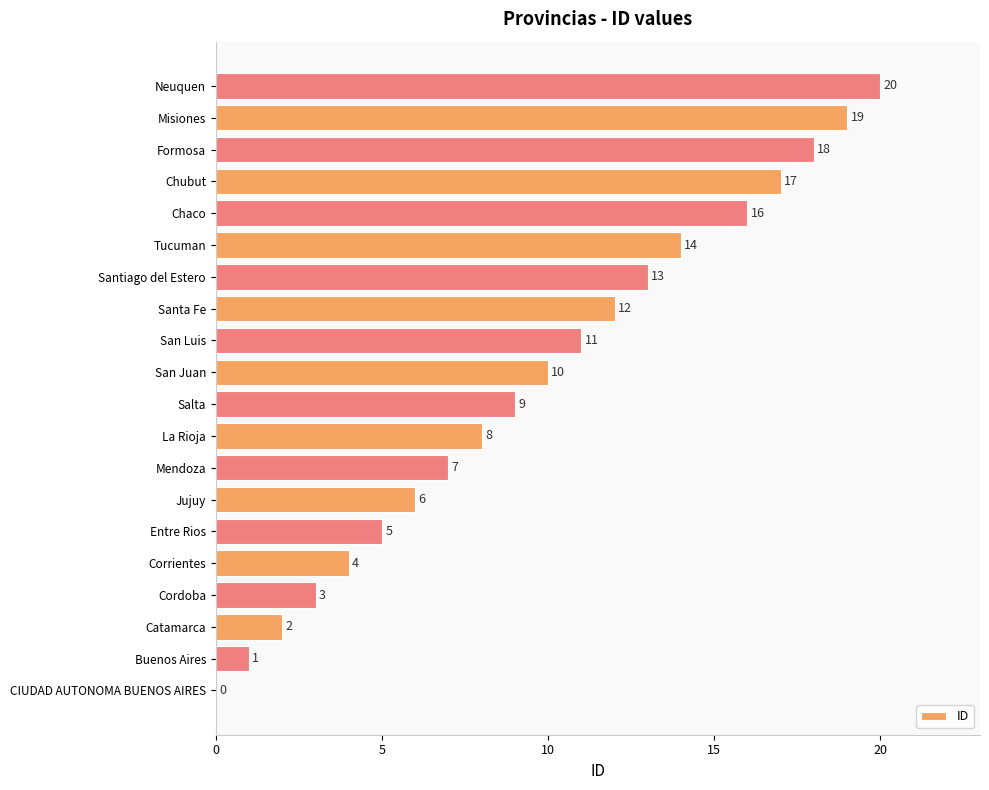

Count the number of data series in this chart.

1